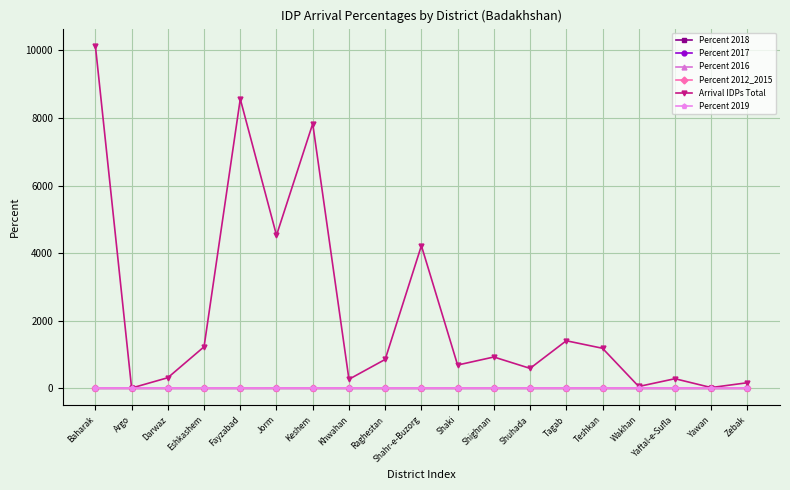

What is the label of the 16th point from the left?

Wakhan